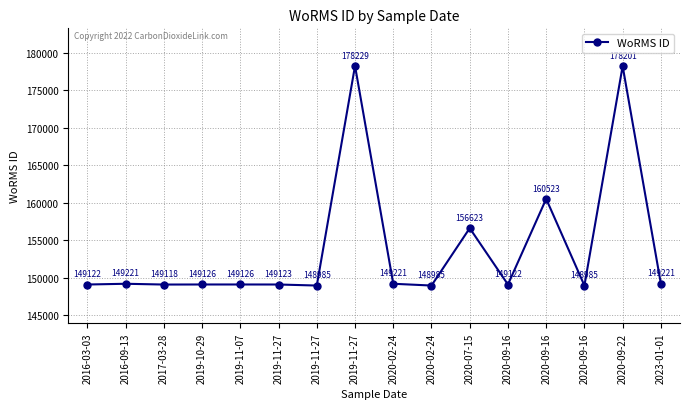

How many data points are less than 149126?

7